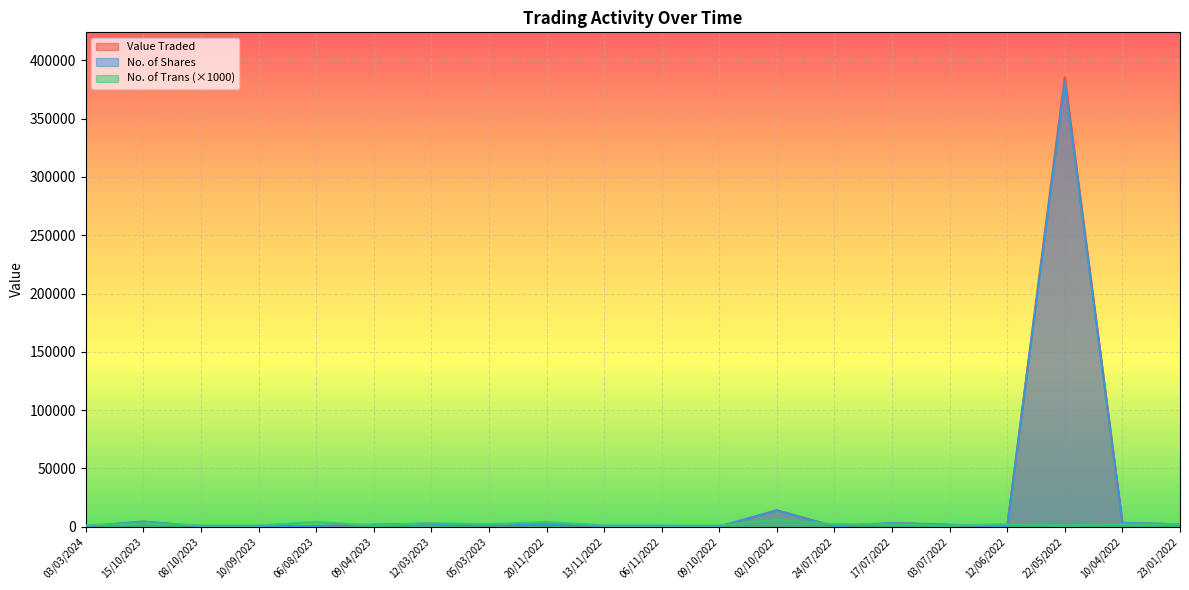

What is the difference between the second highest and second lowest values in the No. of Trans series?

3000